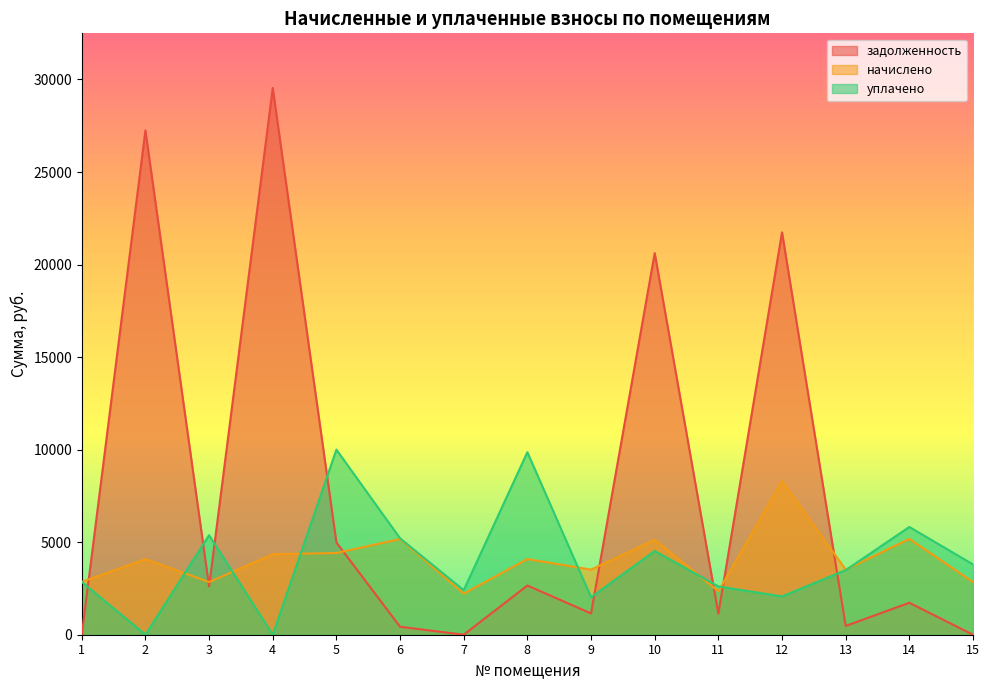

What is the sum of the уплачено values at 14 and 7?

8230.1